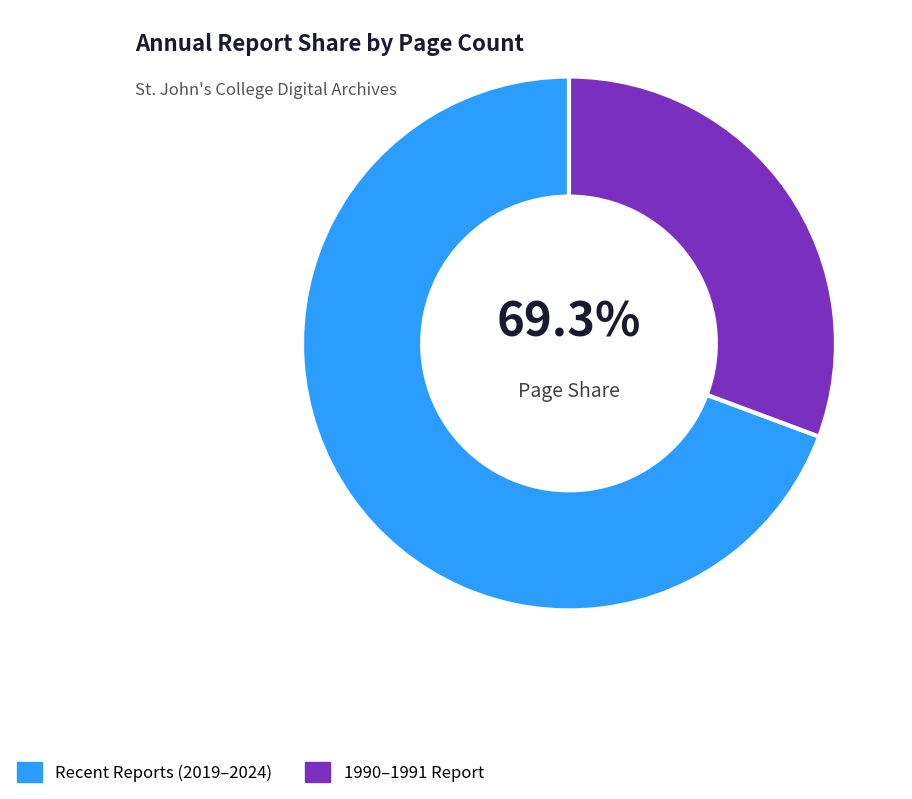

Is there a majority slice in this chart?

Yes